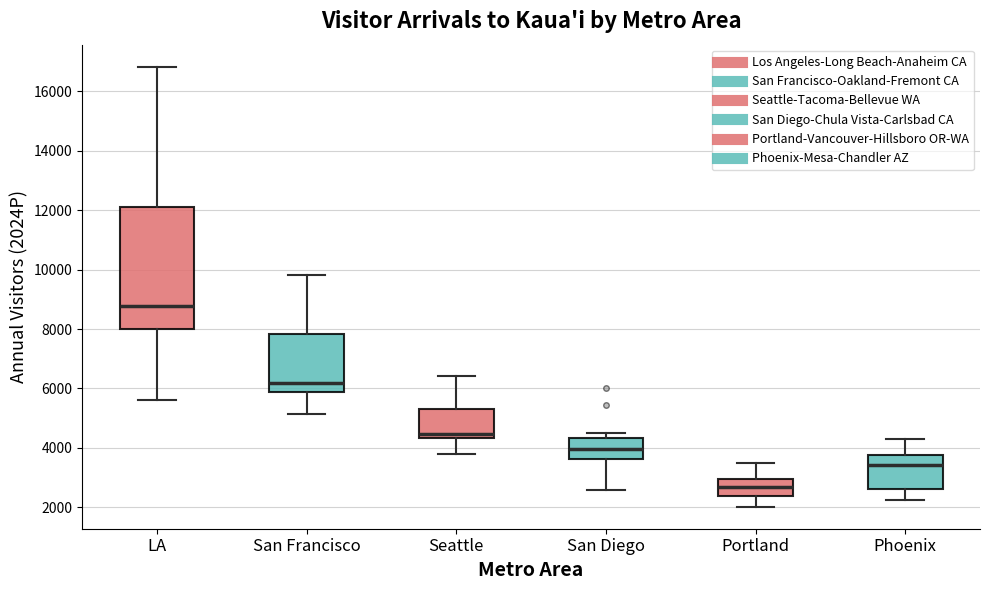

Where is the upper edge of the box for San Diego on the y-axis? The values are not printed on the chart, so give them approximately, as read against the axis.

4400